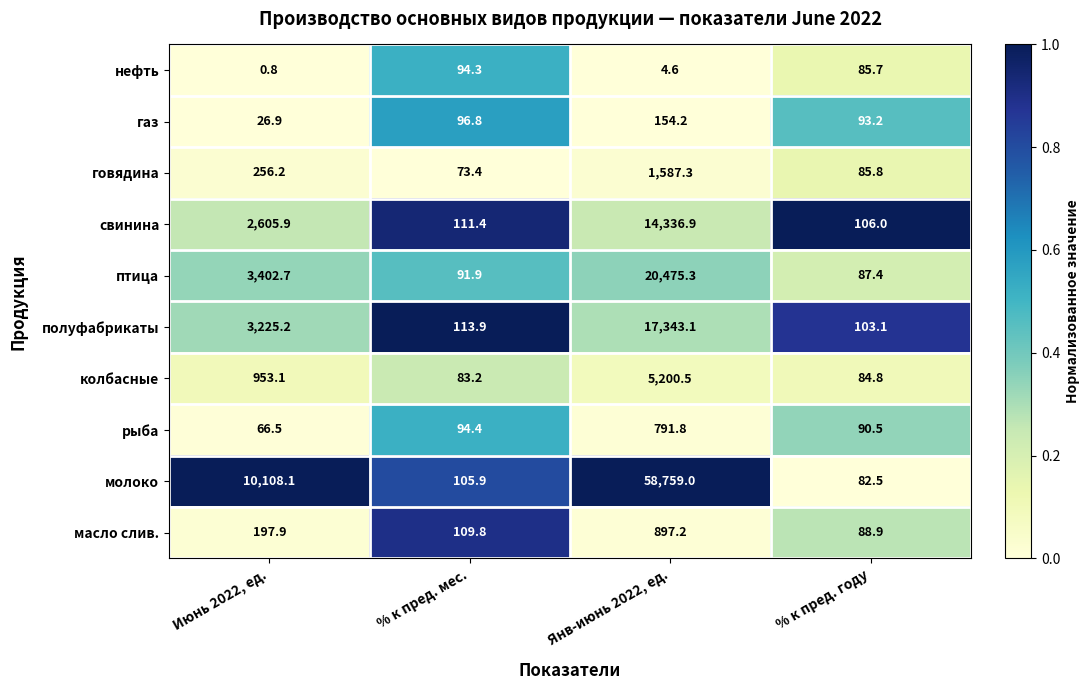

The молоко series shows 105.9 at % к пред. мес.. True or false?

True